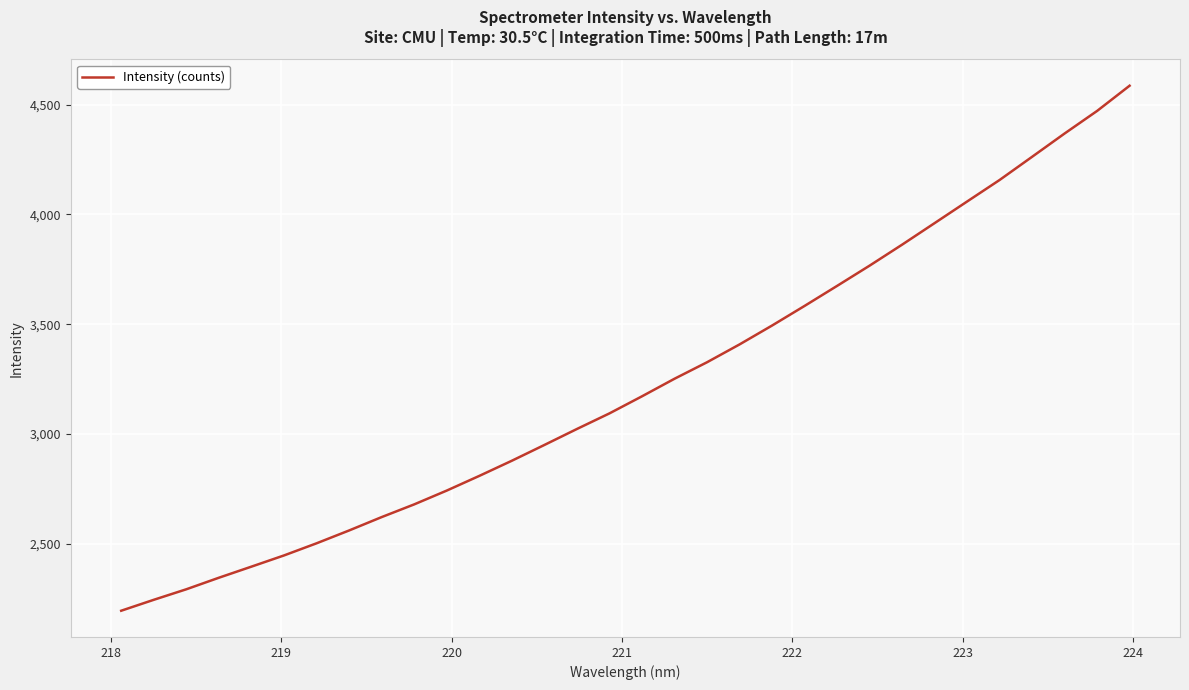

What is the maximum value shown in the chart?

4586.9